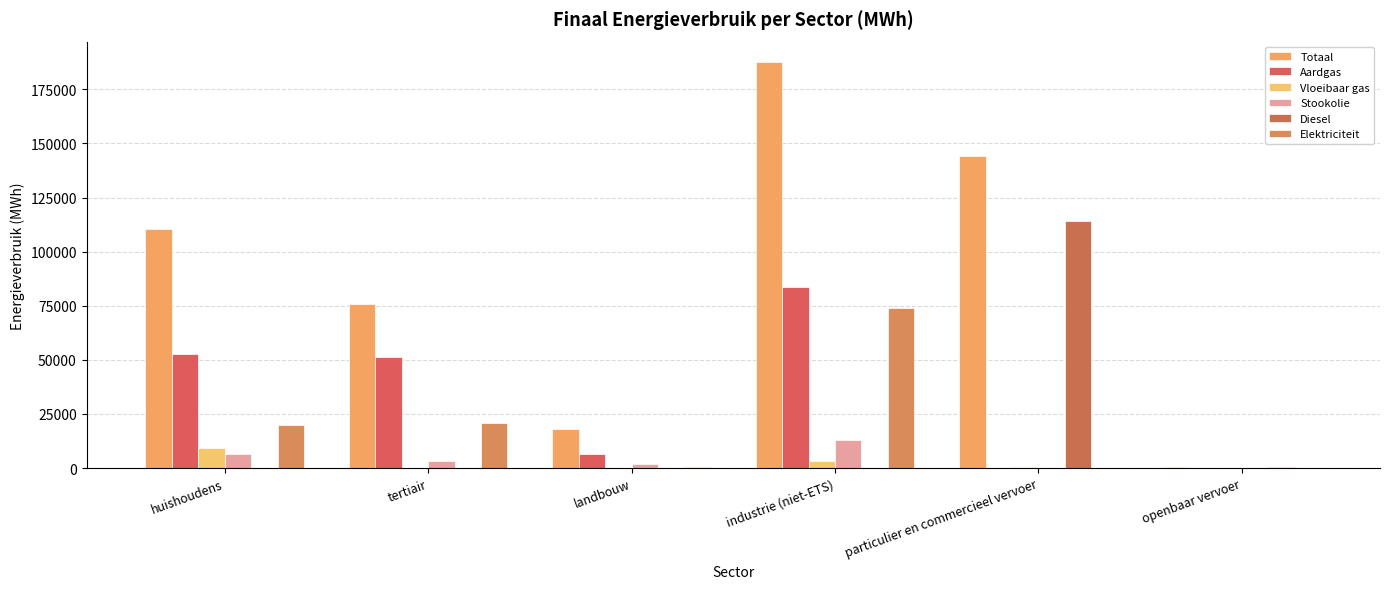

Is the value of Elektriciteit at landbouw greater than the value of Aardgas at particulier en commercieel vervoer?

Yes